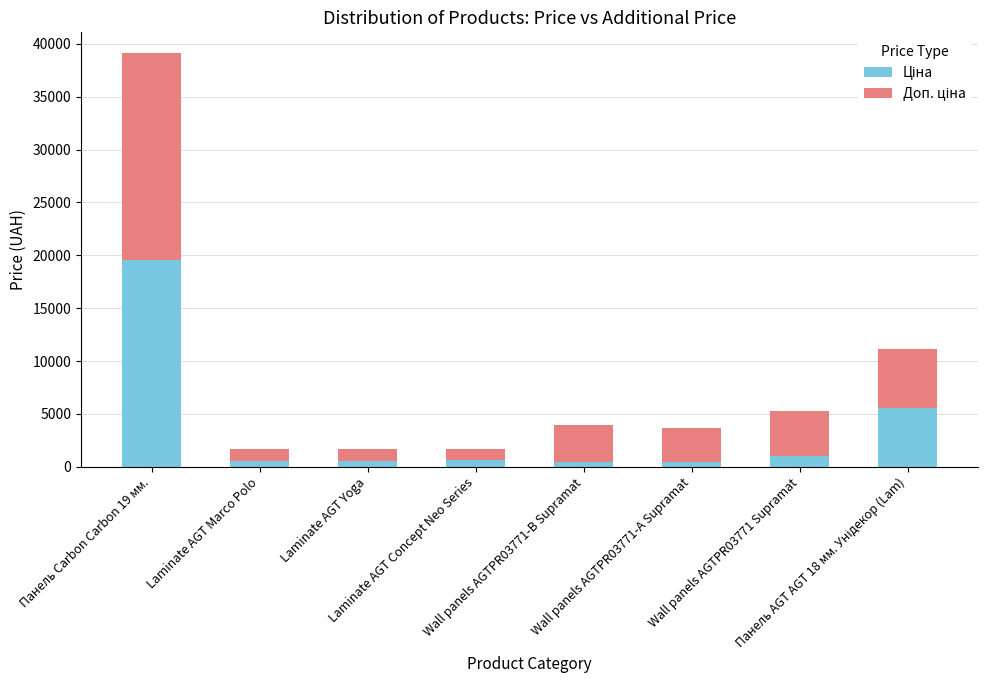

The value of Ціна at Laminate AGT Marco Polo is 139.2. True or false?

False